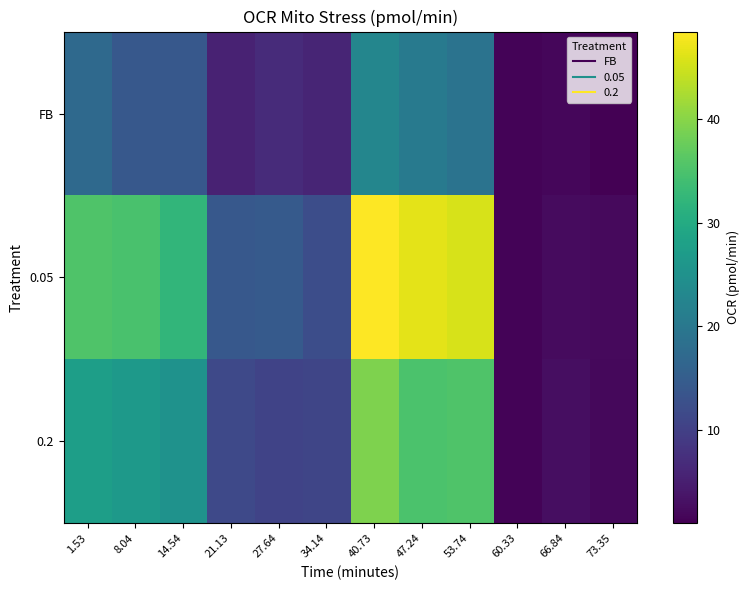

Rank the series by their maximum value, from highest to lowest.

0.05, 0.2, FB